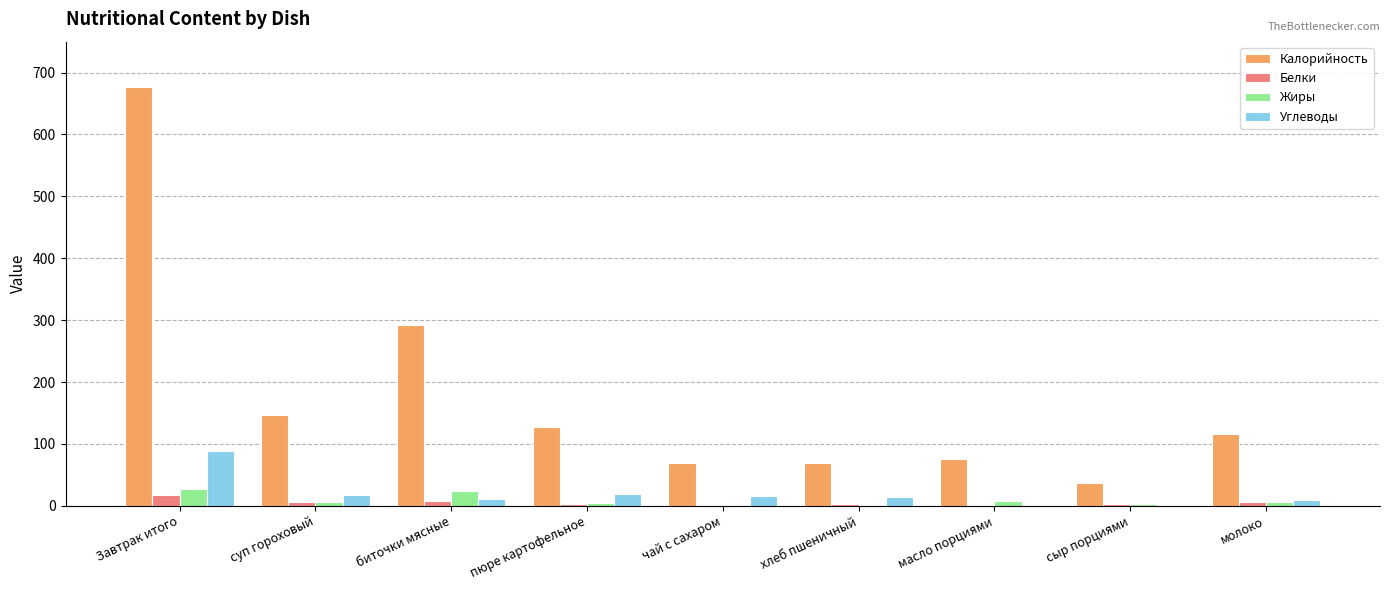

True or false: Калорийность has a value of 68.9 at хлеб пшеничный.

True